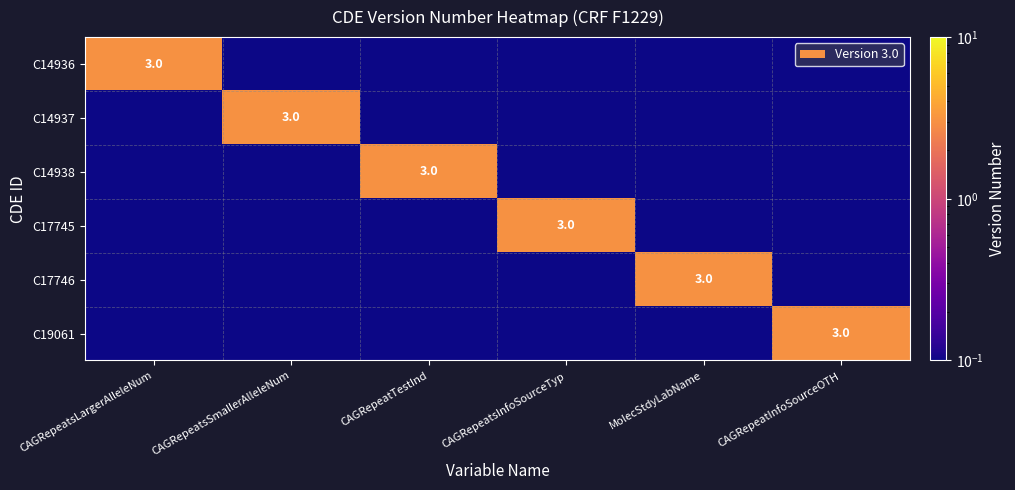

What is the sum of the C14937 values at MolecStdyLabName and CAGRepeatsSmallerAlleleNum?

3.0